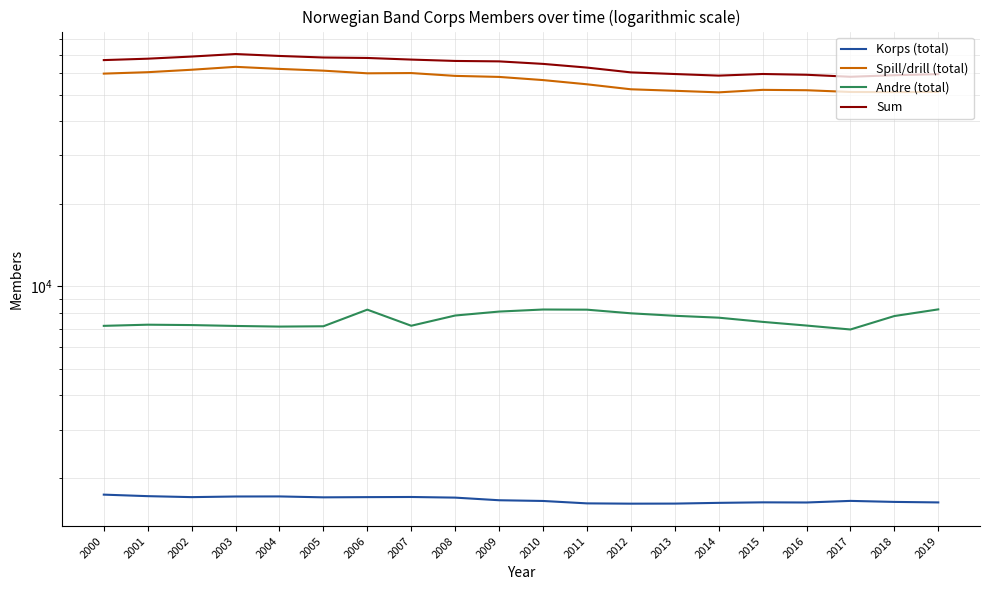

Reading left to right, list all the values displayed in this chart.

Korps (total): 2000=1739	2001=1717	2002=1703	2003=1712	2004=1713	2005=1700	2006=1703	2007=1705	2008=1696	2009=1659	2010=1649	2011=1616	2012=1612	2013=1613	2014=1623	2015=1630	2016=1628	2017=1650	2018=1636	2019=1629
Spill/drill (total): 2000=59655	2001=60374	2002=61626	2003=63149	2004=62063	2005=61155	2006=59813	2007=59937	2008=58530	2009=58026	2010=56505	2011=54542	2012=52303	2013=51648	2014=50971	2015=52049	2016=51891	2017=51134	2018=51072	2019=51144
Andre (total): 2000=7175	2001=7245	2002=7222	2003=7169	2004=7131	2005=7150	2006=8220	2007=7181	2008=7825	2009=8089	2010=8230	2011=8219	2012=7972	2013=7808	2014=7685	2015=7419	2016=7193	2017=6959	2018=7791	2019=8239
Sum: 2000=66830	2001=67619	2002=68848	2003=70318	2004=69194	2005=68305	2006=68033	2007=67118	2008=66355	2009=66115	2010=64735	2011=62761	2012=60275	2013=59456	2014=58656	2015=59468	2016=59084	2017=58093	2018=58863	2019=59383